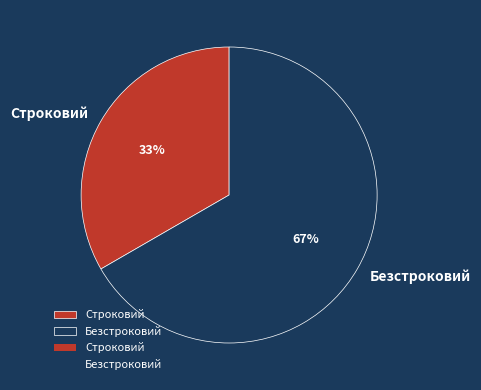

To the nearest percent, what percentage of the pie is Строковий?

33%